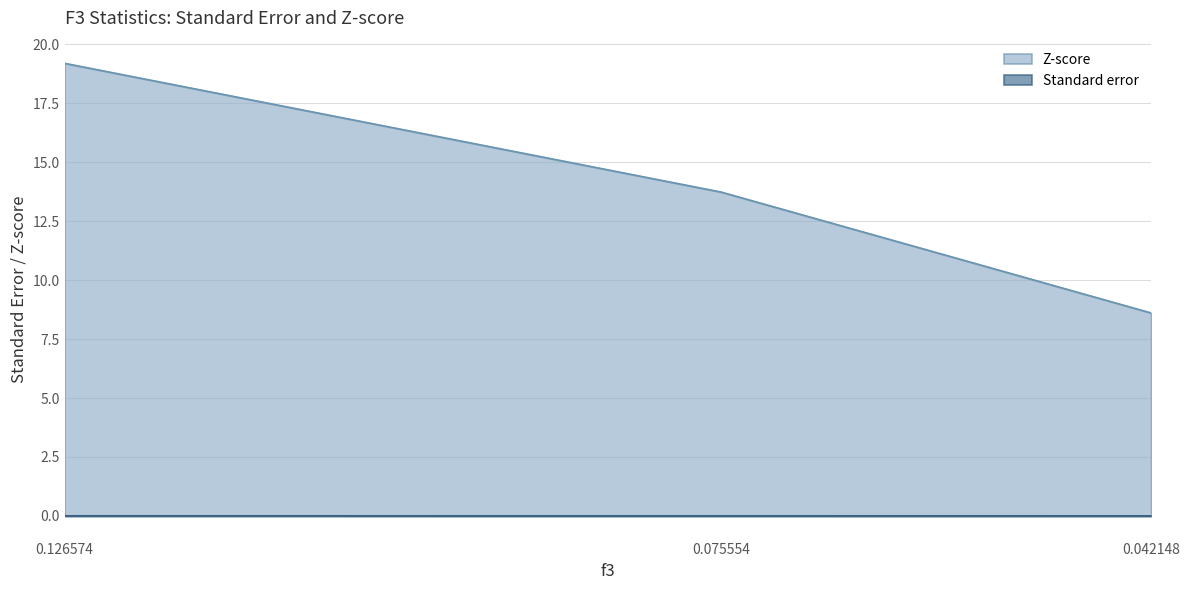

What is the difference between the highest and lowest values at 0.042148?

8.6